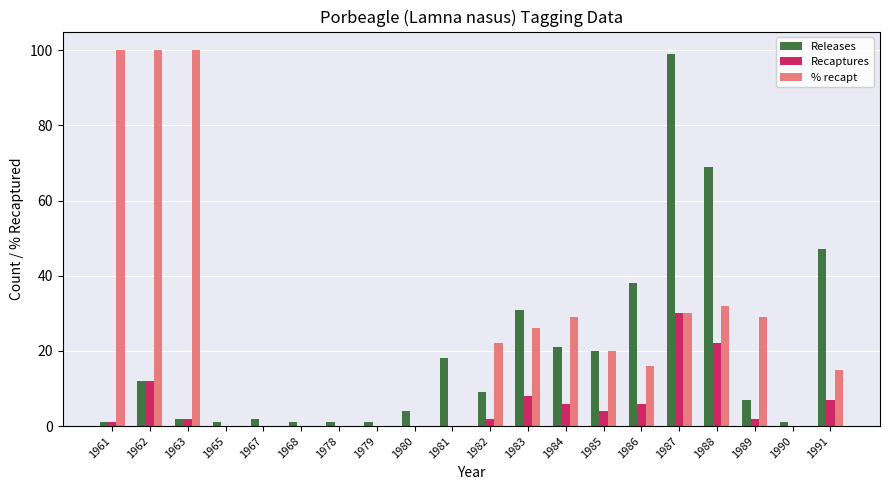

How many series are shown in this chart?

3